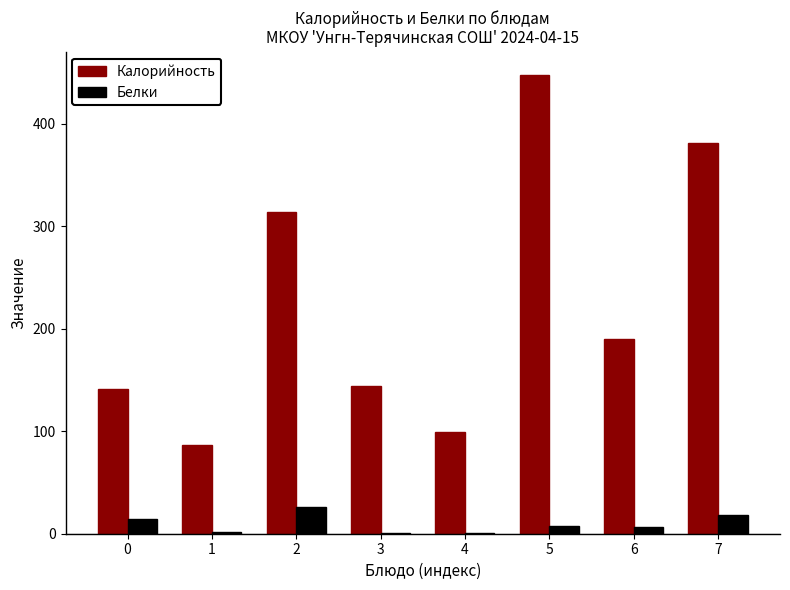

The Калорийность series shows 141 at 0. True or false?

True